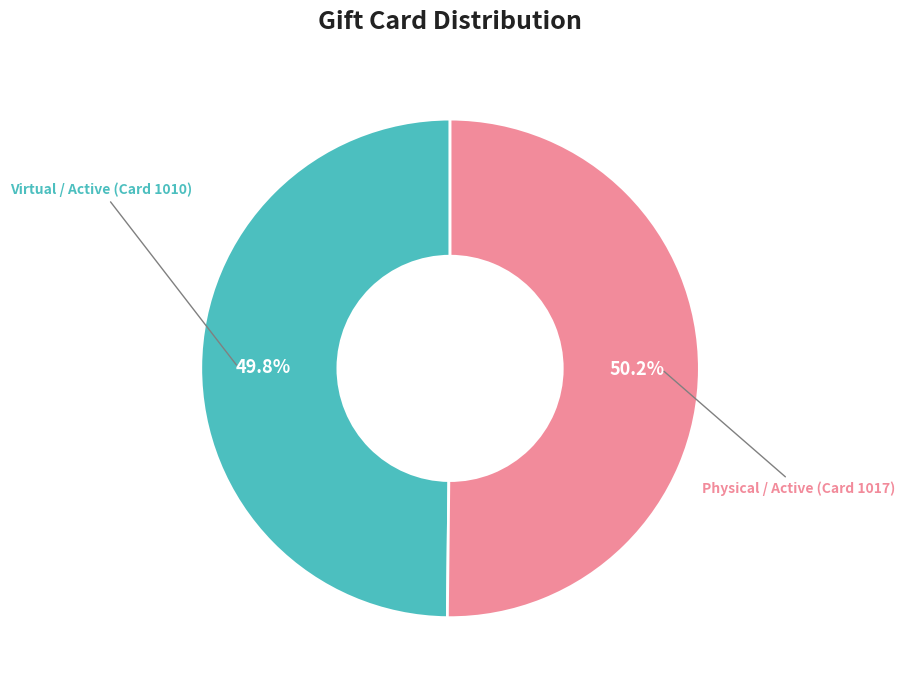

Does any single category account for the majority?

Yes